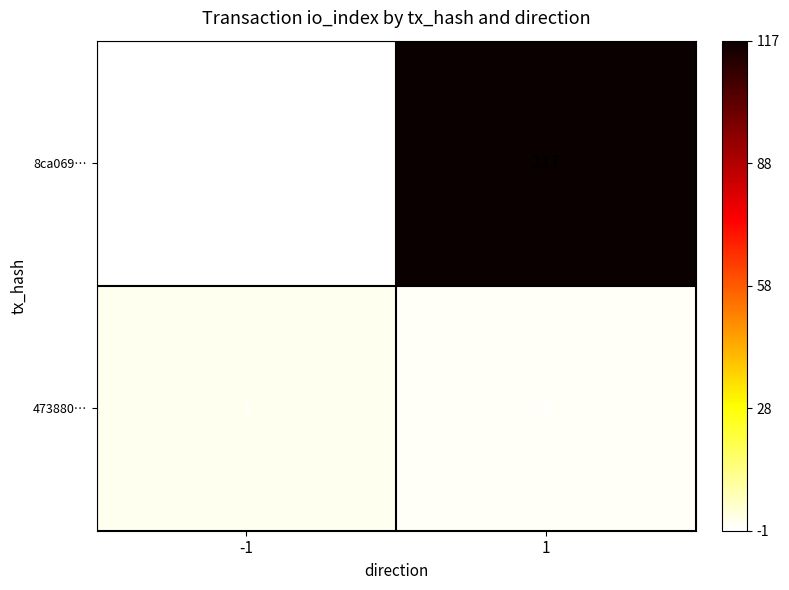

What is the maximum value shown in the chart?

117